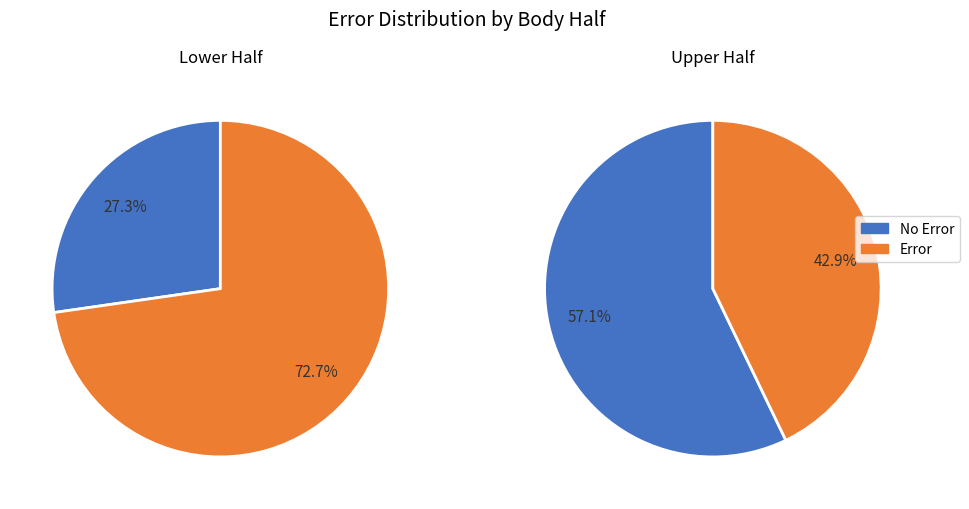

To the nearest percent, what is the difference between the largest and smallest slice percentages?

14%